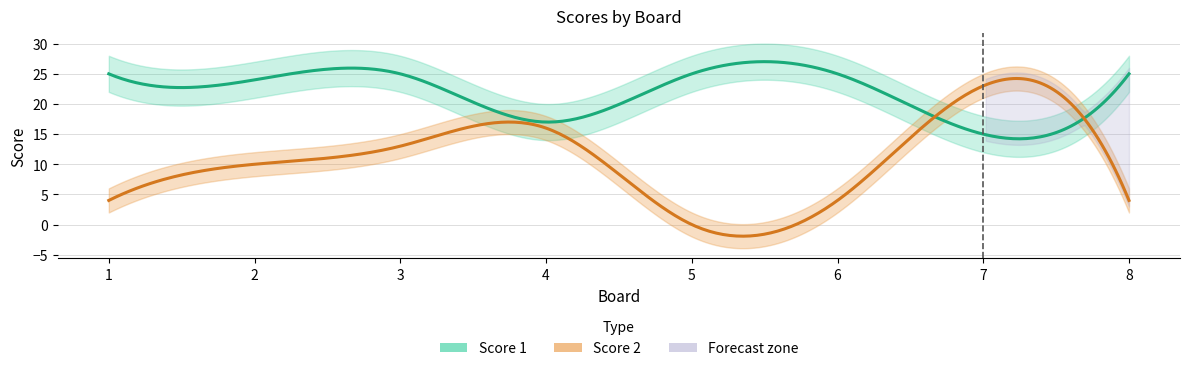

Reading left to right, transcribe all the data shown in this chart.

Score 1: 1=25	2=24	3=25	4=17	5=25	6=25	7=15	8=25
Score 2: 1=4	2=10	3=13	4=16	5=0	6=4	7=23	8=4